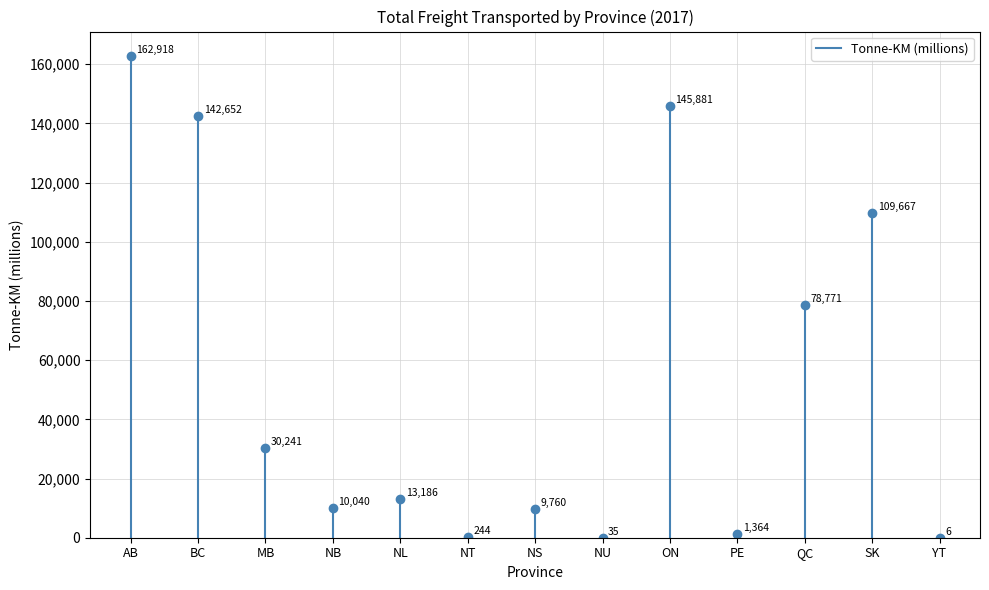

Count the number of data series in this chart.

1